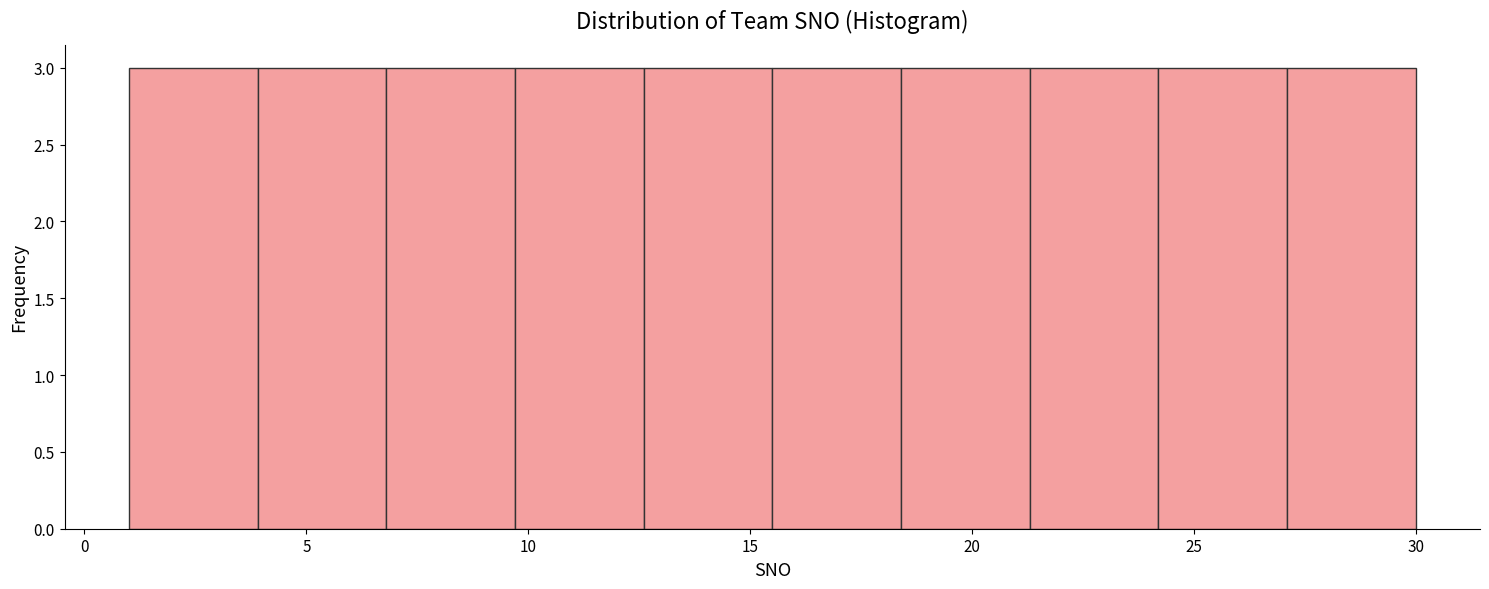

Reading left to right, transcribe this chart: for each bar, give the range it covers on the x-axis and its height. Neither the bar edges nor the heights are printed on the chart, so give them approximately, as read against the axes.

1.0 to 3.9: 3
3.9 to 6.8: 3
6.8 to 9.7: 3
9.7 to 12.6: 3
12.6 to 15.5: 3
15.5 to 18.4: 3
18.4 to 21.3: 3
21.3 to 24.2: 3
24.2 to 27.1: 3
27.1 to 30.0: 3